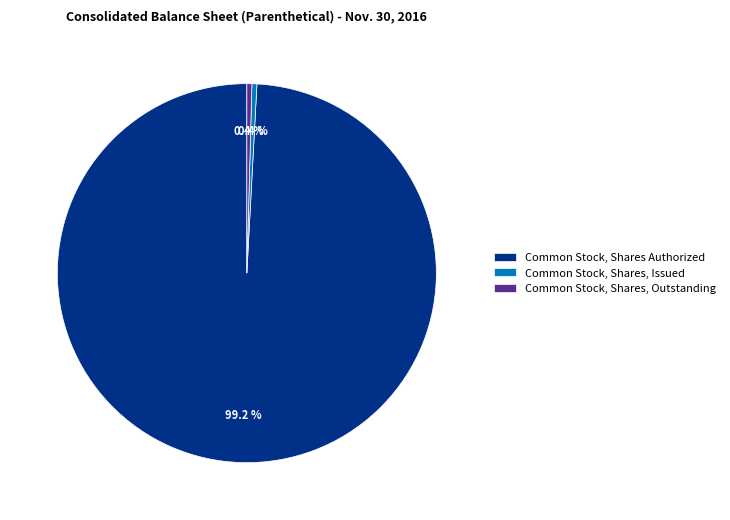

Does any single category account for the majority?

Yes